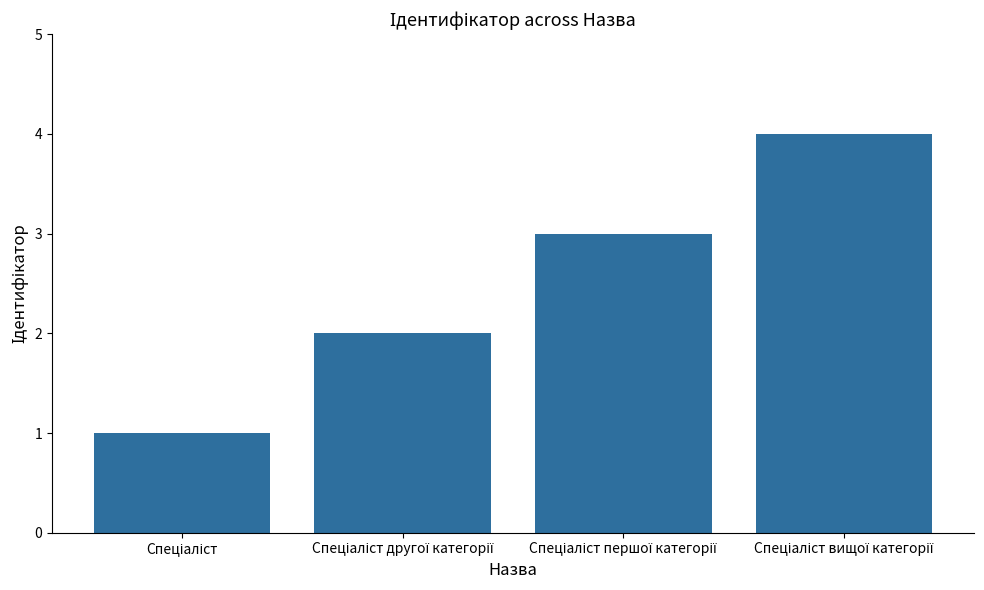

What is the difference between the maximum and minimum values?

3